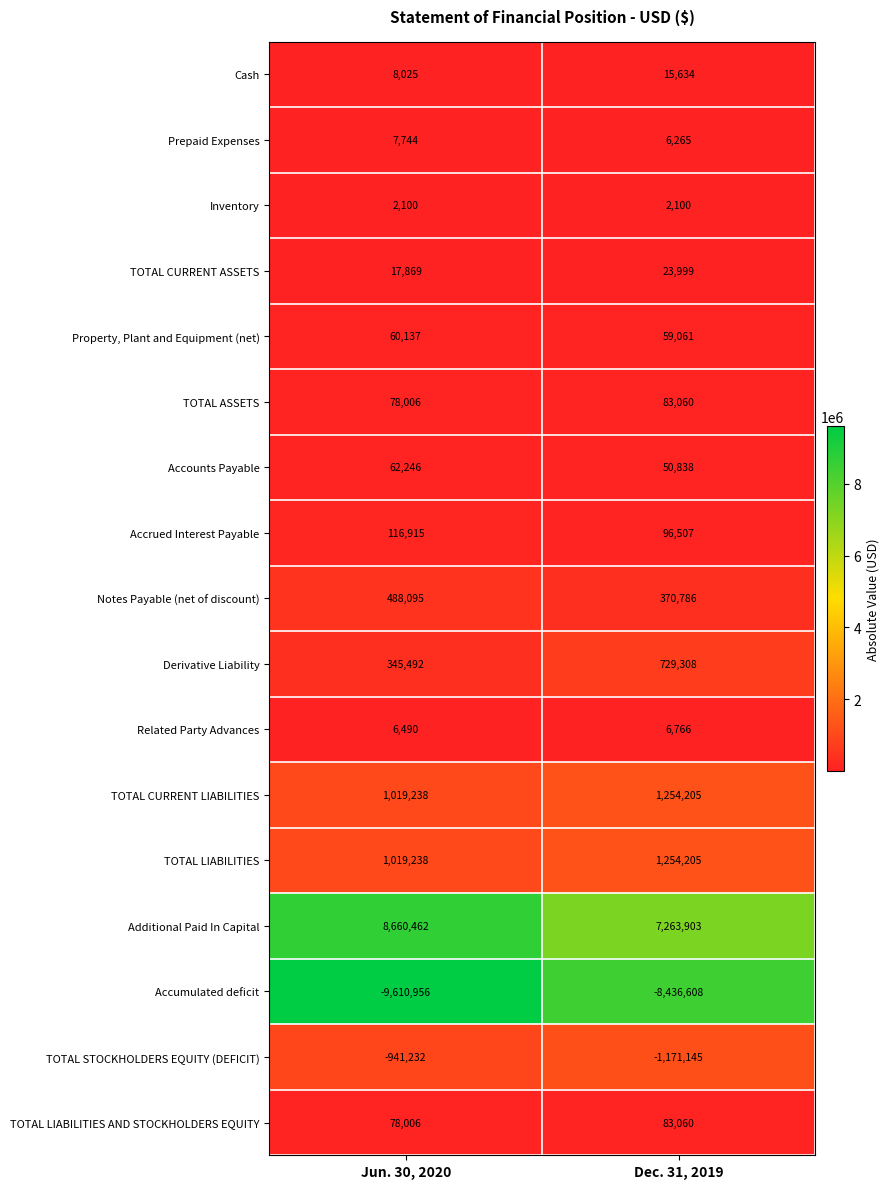

The value of Accumulated deficit at Jun. 30, 2020 is -9610956. True or false?

True